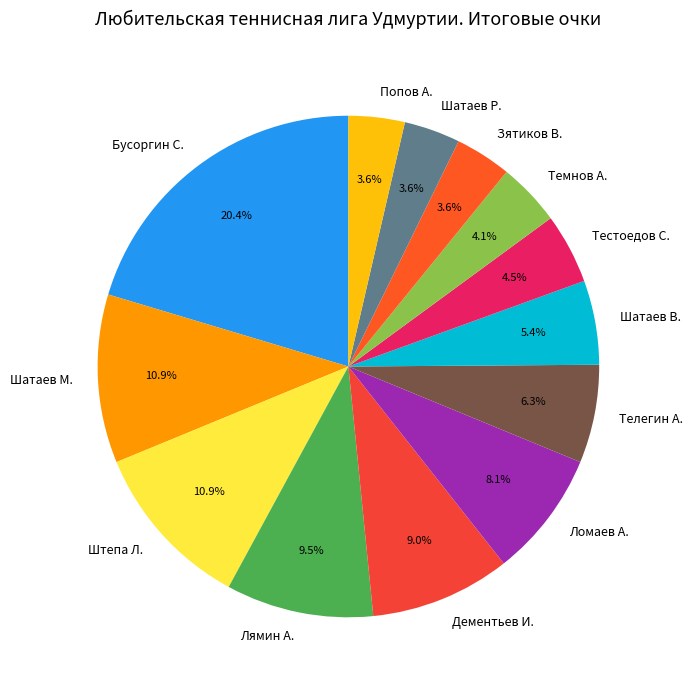

True or false: Ломаев А. accounts for 16% of the total.

False